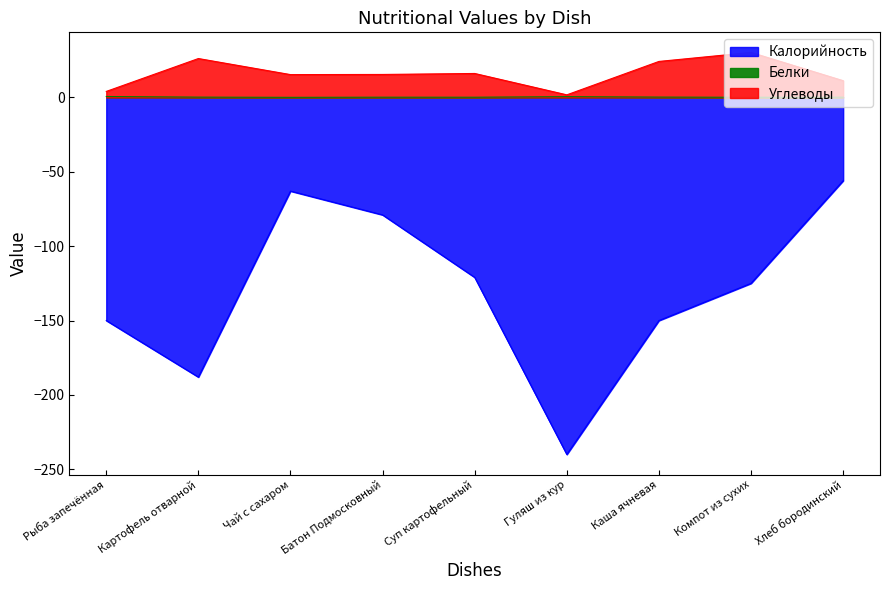

True or false: Белки and Углеводы intersect in this chart.

False